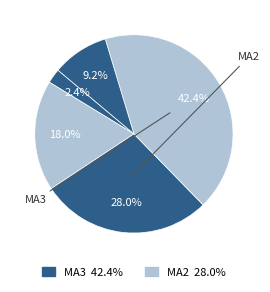

How many slices are in this pie chart?

5